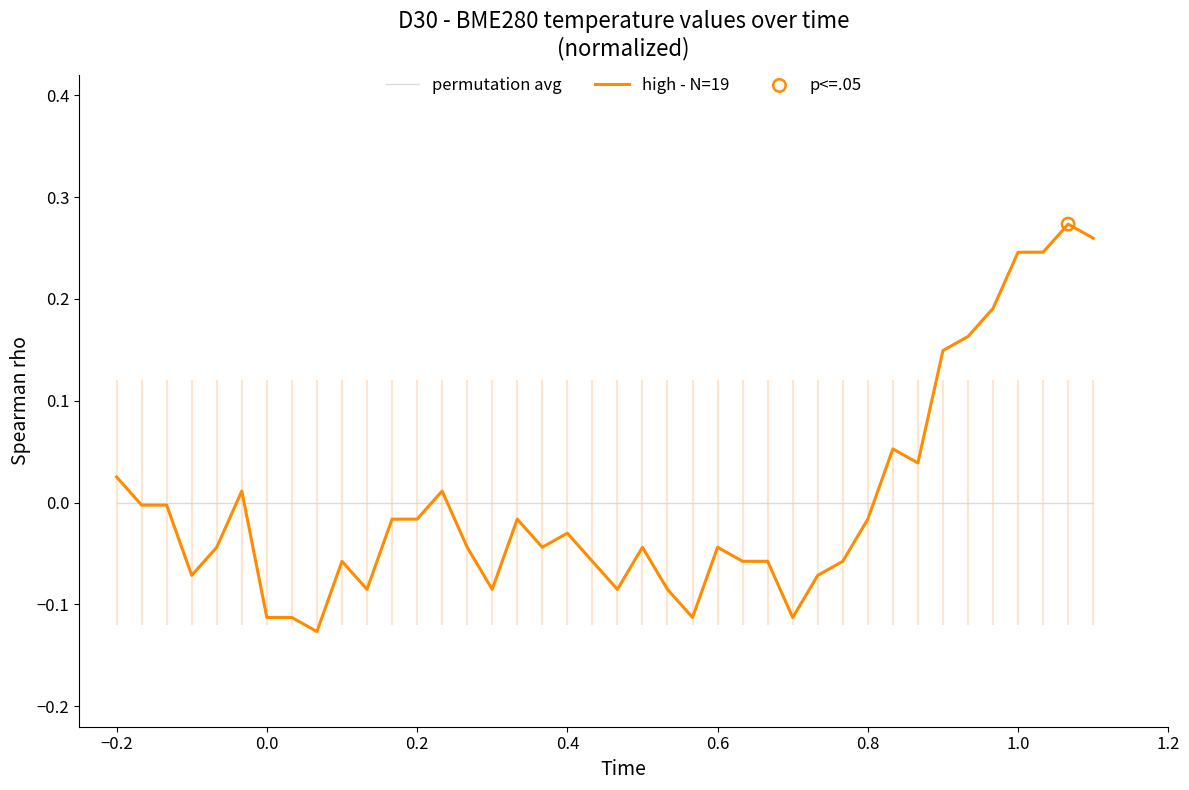

Which series has the largest range (max minus min)?

high - N=19